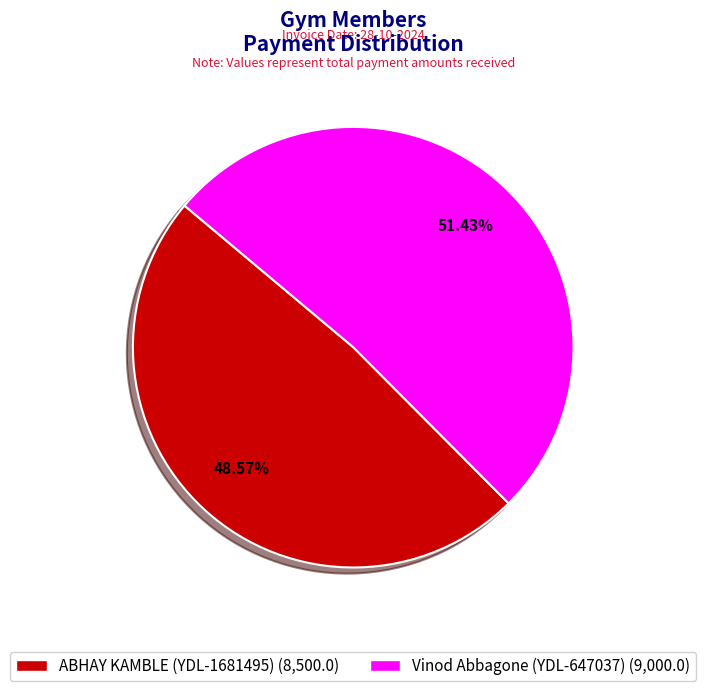

To the nearest percent, what percentage of the pie is ABHAY KAMBLE (YDL-1681495)?

49%